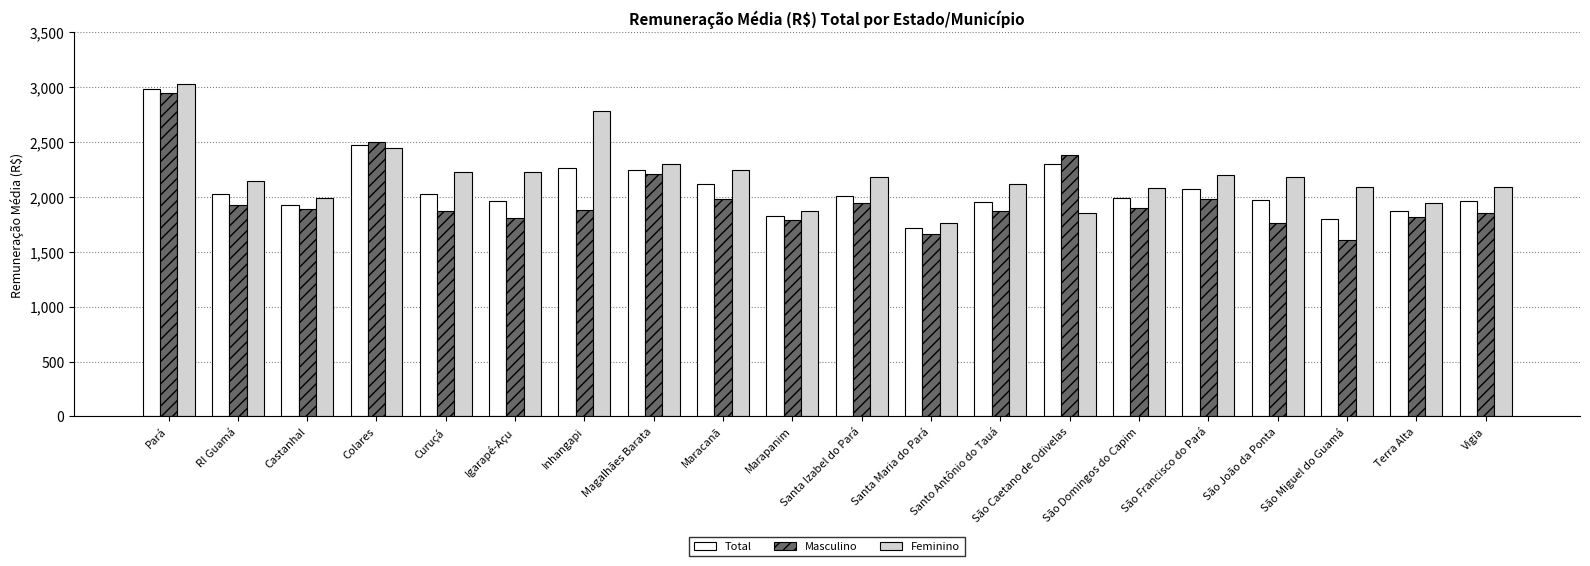

What is the sum of the Feminino values at Maracanã and São Francisco do Pará?

4449.6